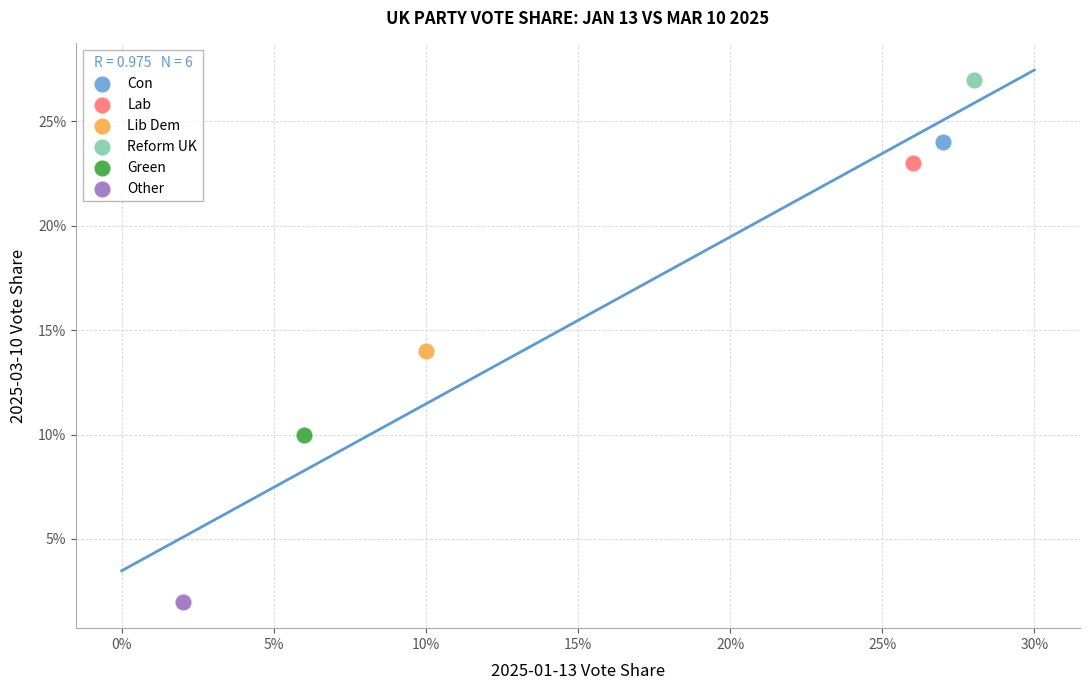

Which series reaches the maximum Y coordinate?

Reform UK